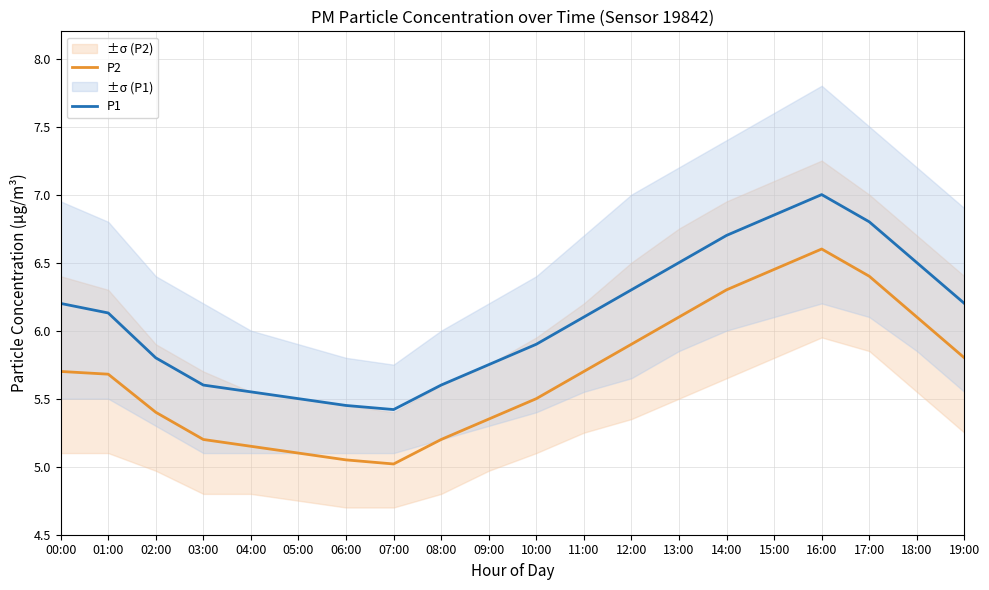

Reading left to right, transcribe all the data shown in this chart.

P2: 00:00=5.7	01:00=5.7	02:00=5.4	03:00=5.2	04:00=5.2	05:00=5.1	06:00=5.0	07:00=5.0	08:00=5.2	09:00=5.3	10:00=5.5	11:00=5.7	12:00=5.9	13:00=6.1	14:00=6.3	15:00=6.5	16:00=6.6	17:00=6.4	18:00=6.1	19:00=5.8
P1: 00:00=6.2	01:00=6.1	02:00=5.8	03:00=5.6	04:00=5.5	05:00=5.5	06:00=5.5	07:00=5.4	08:00=5.6	09:00=5.8	10:00=5.9	11:00=6.1	12:00=6.3	13:00=6.5	14:00=6.7	15:00=6.8	16:00=7.0	17:00=6.8	18:00=6.5	19:00=6.2